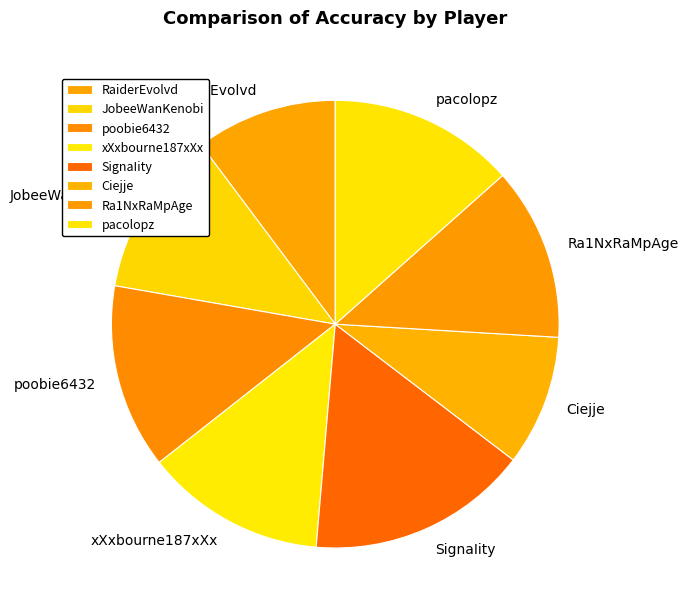

What is the ratio of the value at pacolopz to the value at xXxbourne187xXx?

1.0